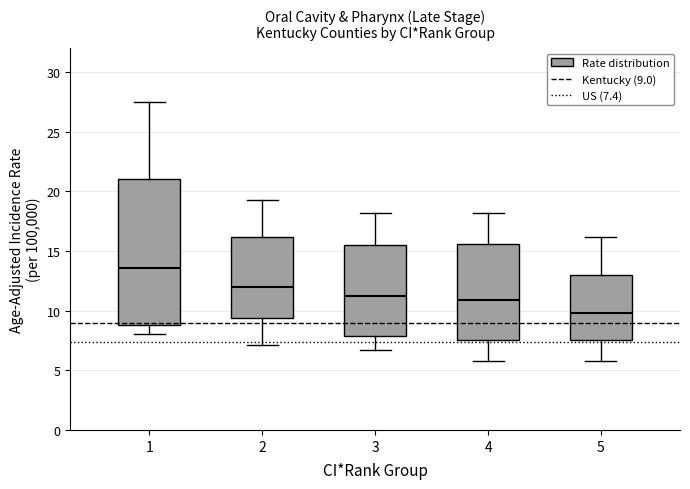

Reading left to right, read every box against the y-axis: the position of its median line, the range the box covers, and the ends of its whiskers. The values are not printed on the chart, so give them approximately, as read against the axis.

1: median 13.5, box 9.0 to 21.0, whiskers 8.0 to 27.5
2: median 12.0, box 9.5 to 16.0, whiskers 7.0 to 19.5
3: median 11.0, box 8.0 to 15.5, whiskers 6.5 to 18.0
4: median 11.0, box 7.5 to 15.5, whiskers 6.0 to 18.0
5: median 10.0, box 7.5 to 13.0, whiskers 6.0 to 16.0